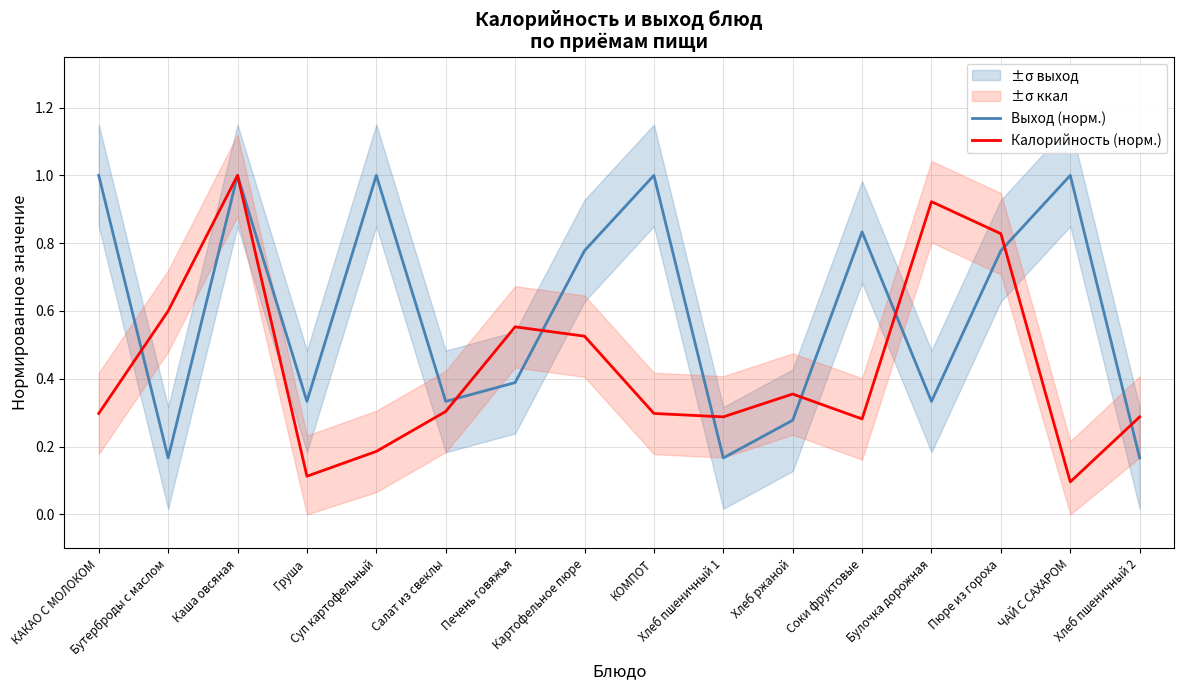

What is the maximum value for Калорийность (норм.)?

1.0